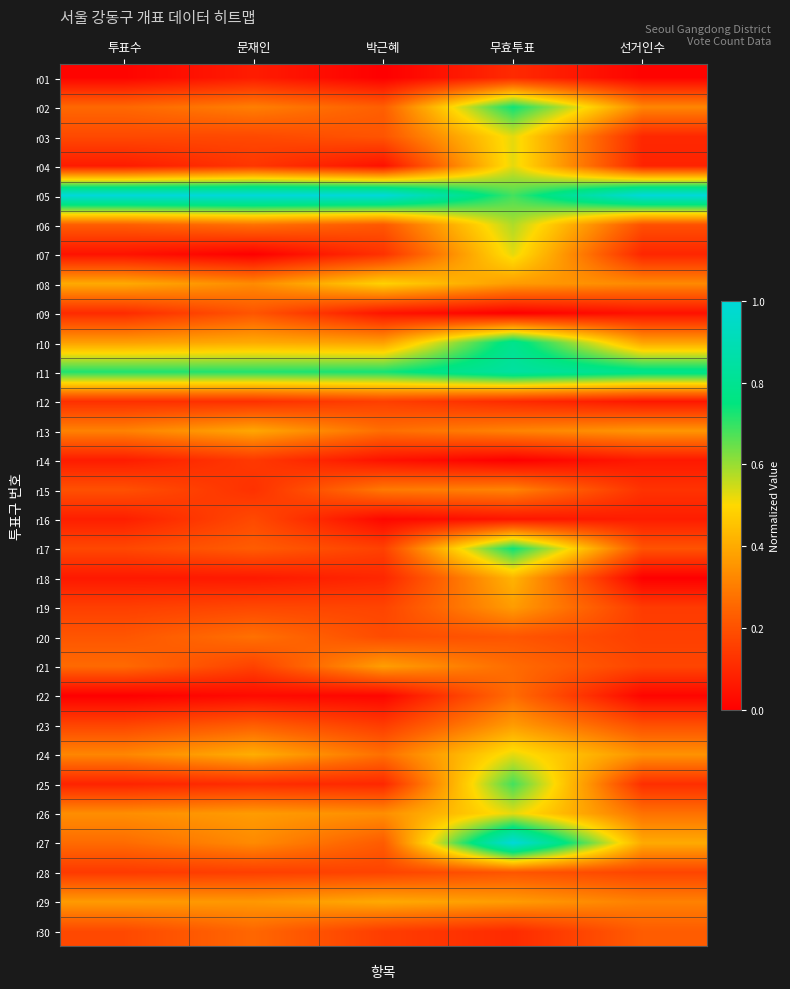

At which category is the sum across all series the highest?

무효투표